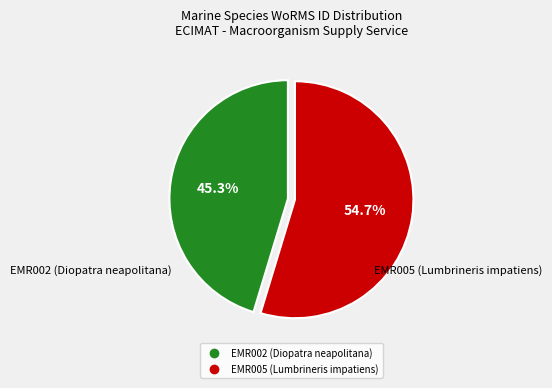

Between EMR005 (Lumbrineris impatiens) and EMR002 (Diopatra neapolitana), which is larger?

EMR005 (Lumbrineris impatiens)